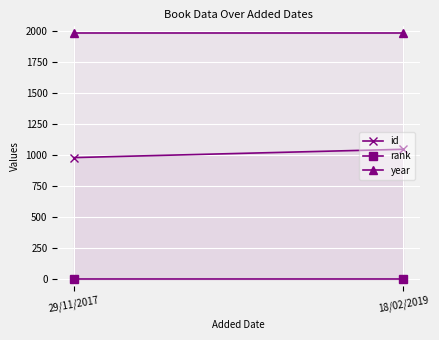

List the series in order of their overall mean, lowest first.

rank, id, year